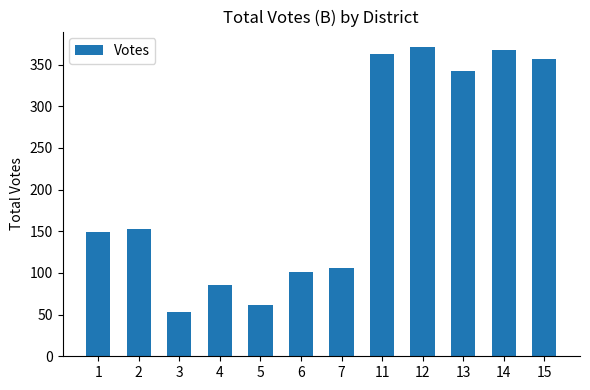

Rank the categories by value from lowest to highest.

3, 5, 4, 6, 7, 1, 2, 13, 15, 11, 14, 12